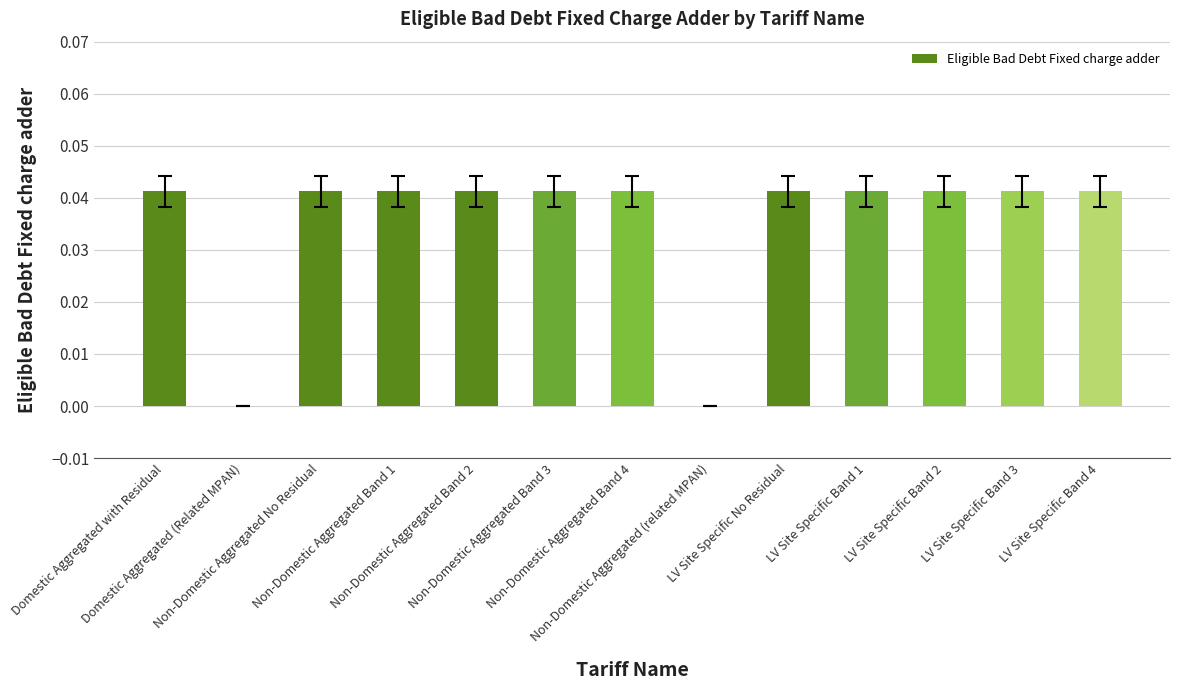

Count the number of data series in this chart.

1